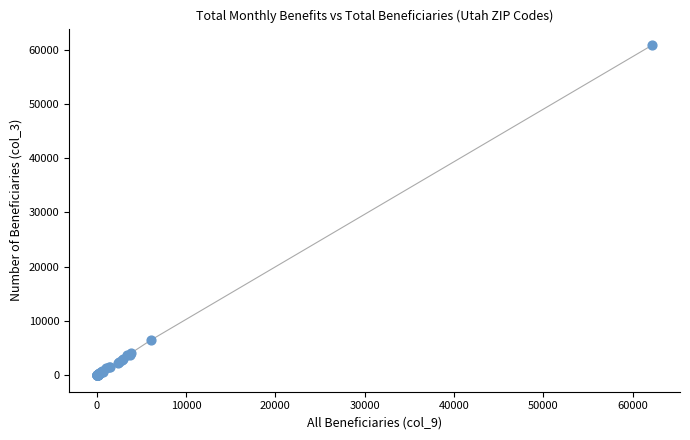

What Y value in the scatter plot is closest to 30425?

6535